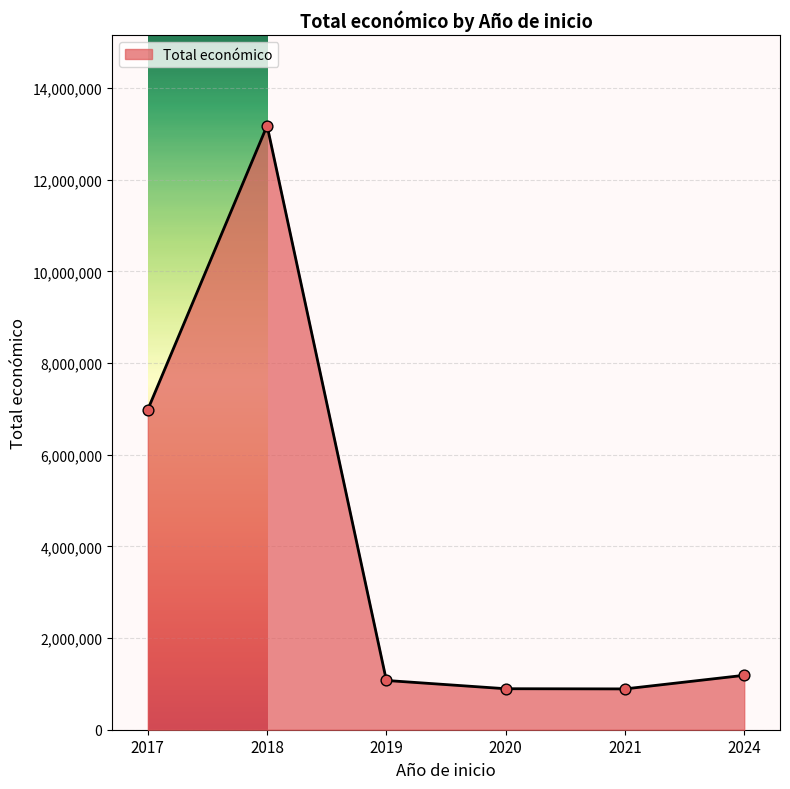

What is the change in value from 2018 to 2020?

-12285920